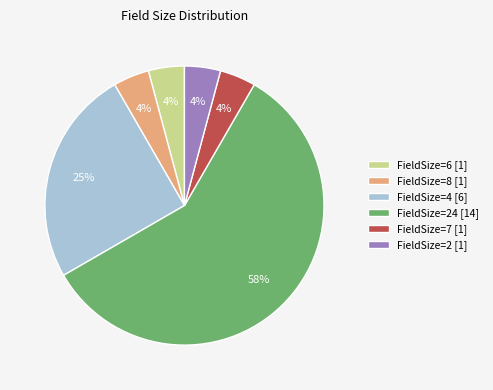

The FieldSize=24 [14] slice represents 58% of the pie. True or false?

True